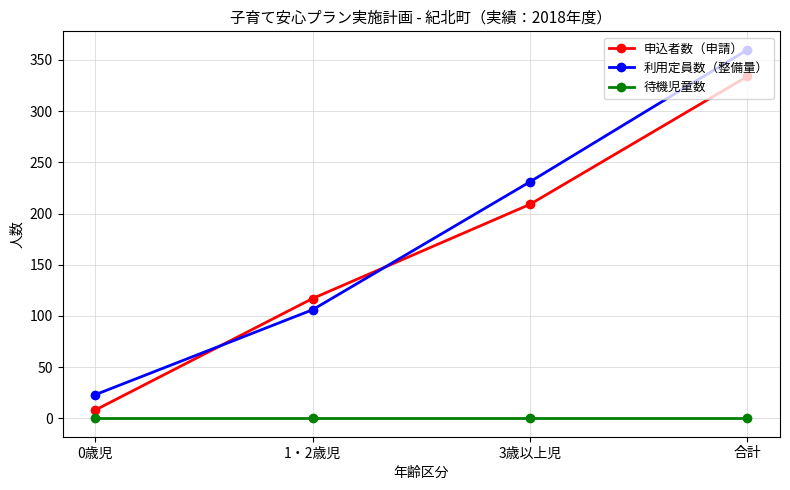

How many lines are shown in the chart?

3